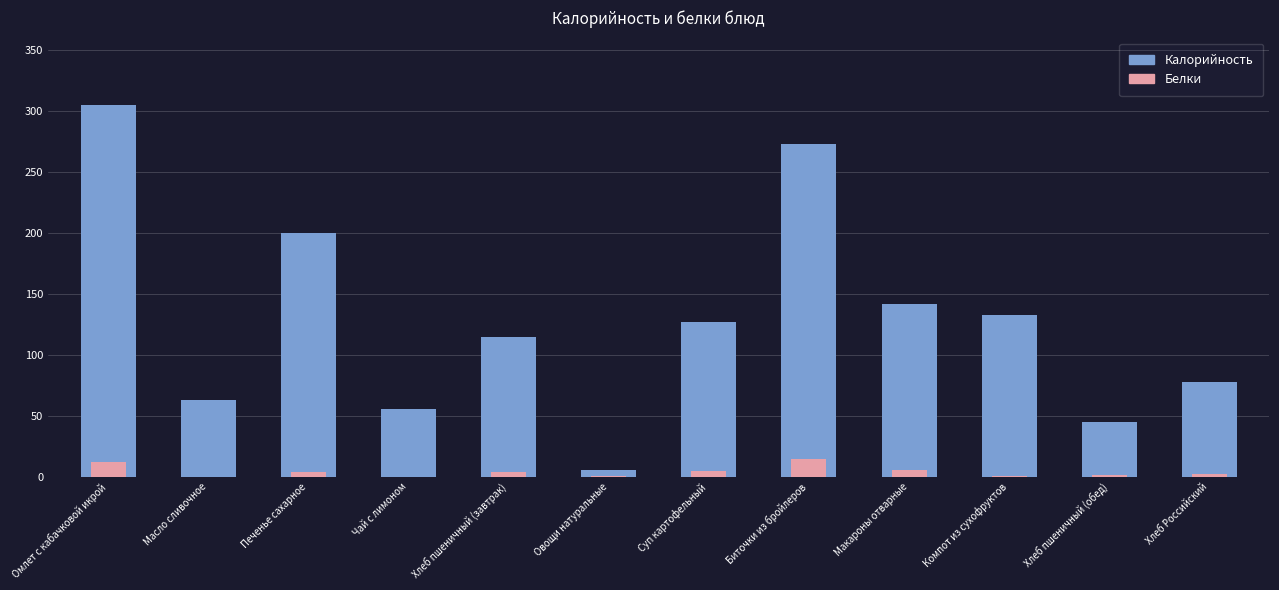

Read the Калорийность value at Хлеб Российский.

78.0